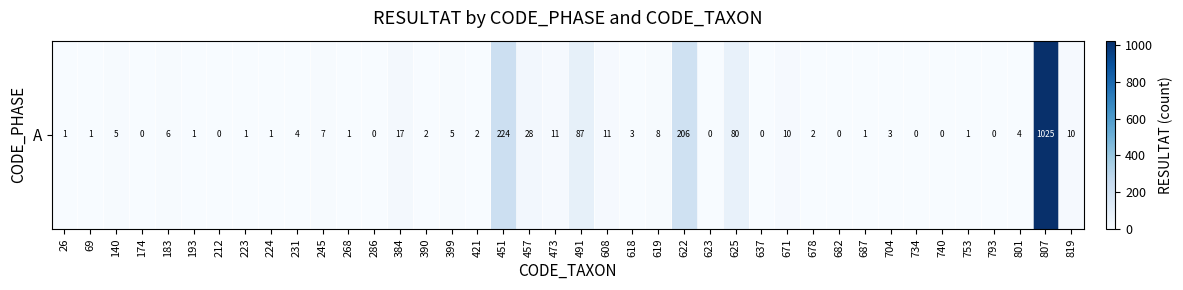

At which label does the data first exceed 3?

140